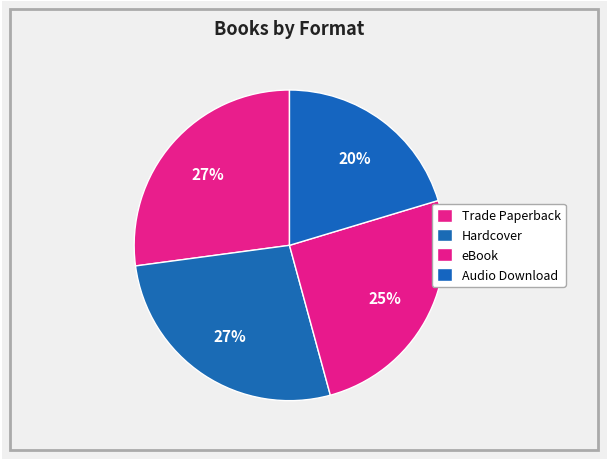

Count the number of slices in the pie.

4